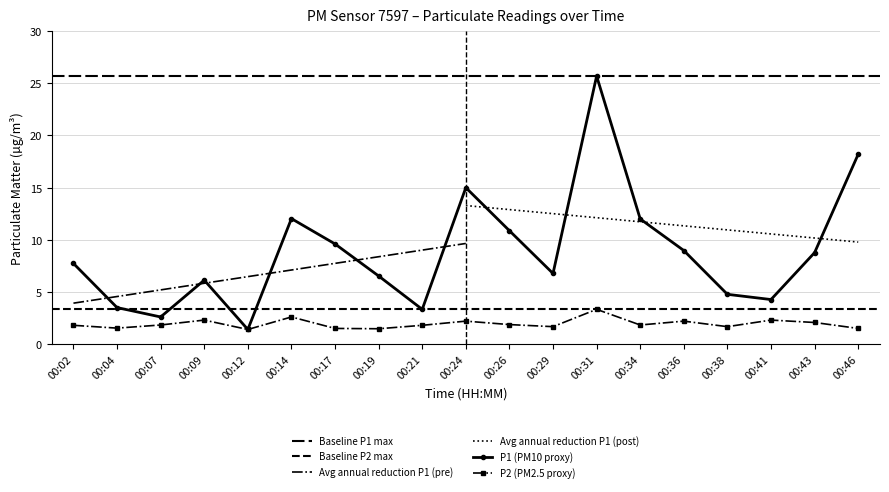

What is the minimum value for P1 (PM10 proxy)?

1.4